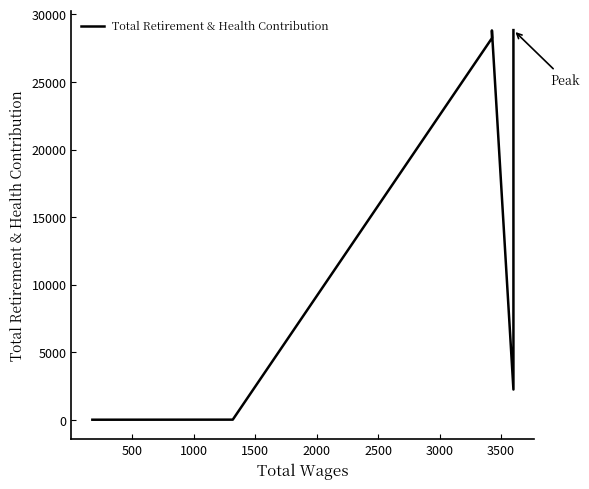

Is this an area chart (filled region under the line)?

No